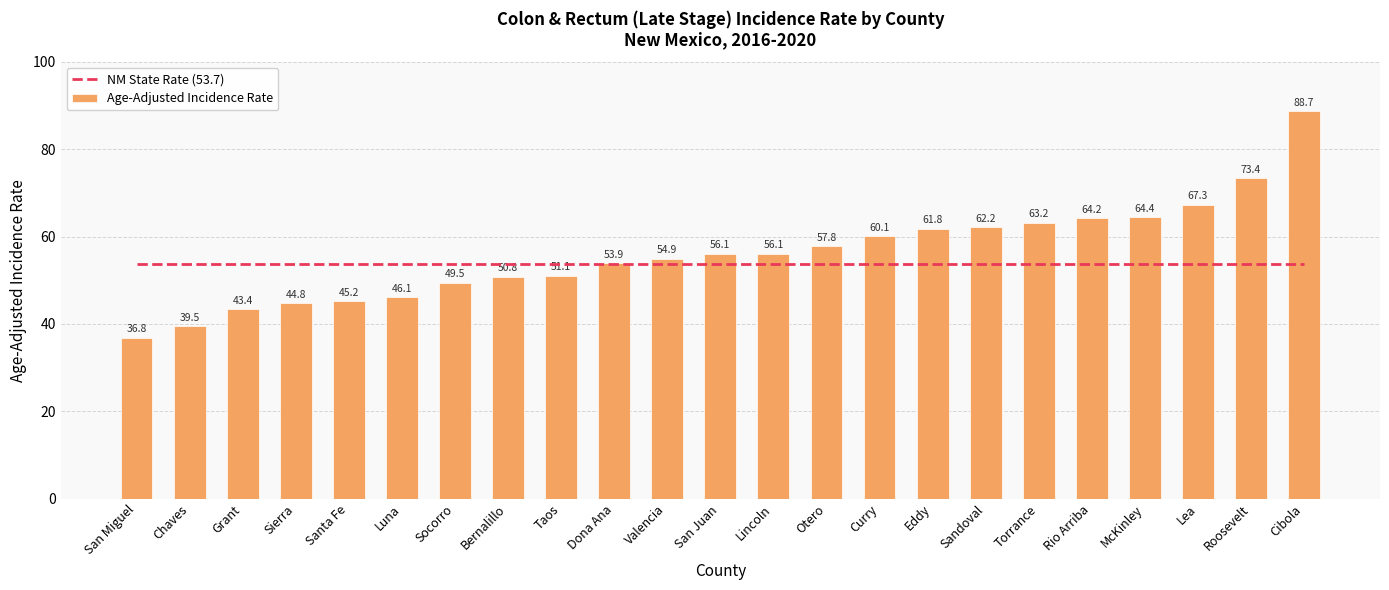

Which series reaches the minimum Y coordinate?

Age-Adjusted Incidence Rate